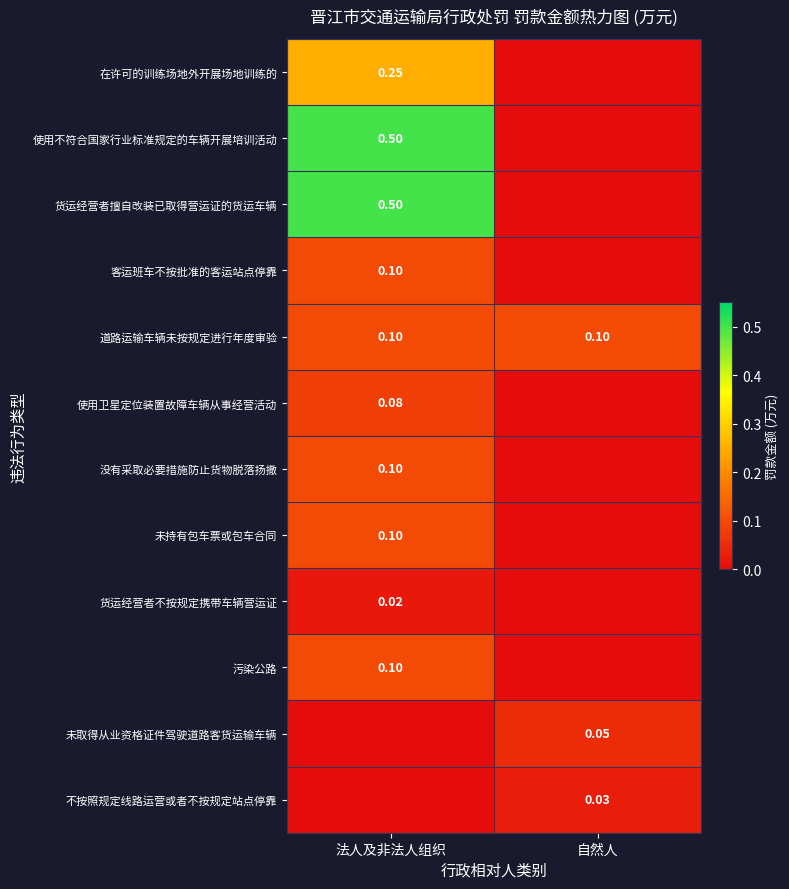

What is the difference between the highest and lowest values at 自然人?

0.1